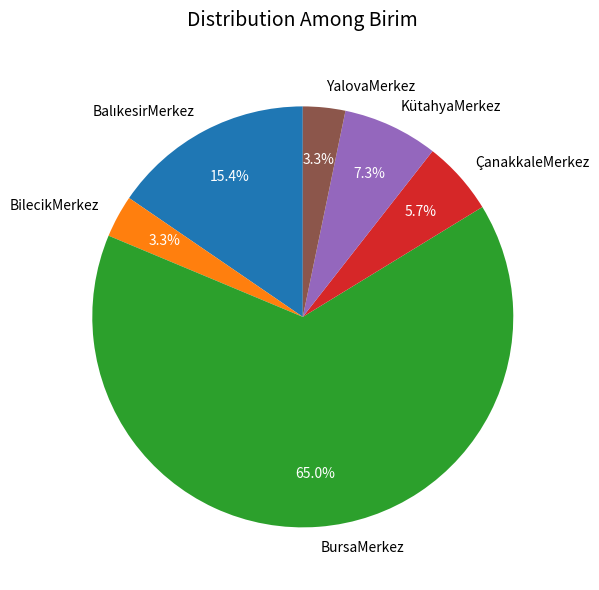

Is there any slice that represents more than half of the pie?

Yes